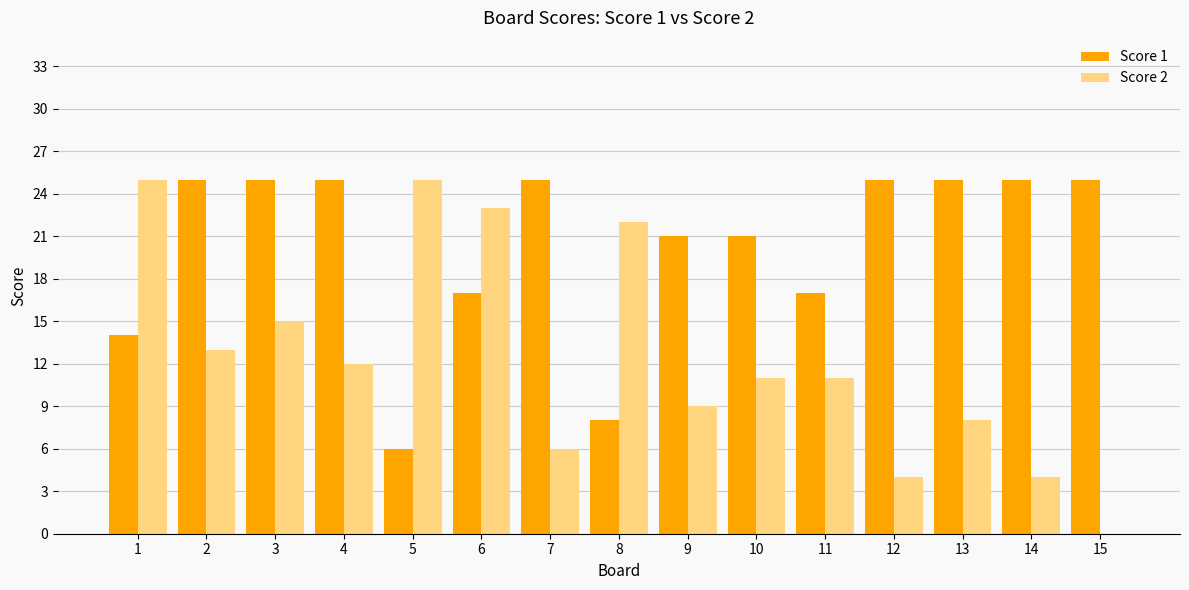

Reading left to right, extract all data points from this chart.

Score 1: 1=14	2=25	3=25	4=25	5=6	6=17	7=25	8=8	9=21	10=21	11=17	12=25	13=25	14=25	15=25
Score 2: 1=25	2=13	3=15	4=12	5=25	6=23	7=6	8=22	9=9	10=11	11=11	12=4	13=8	14=4	15=0